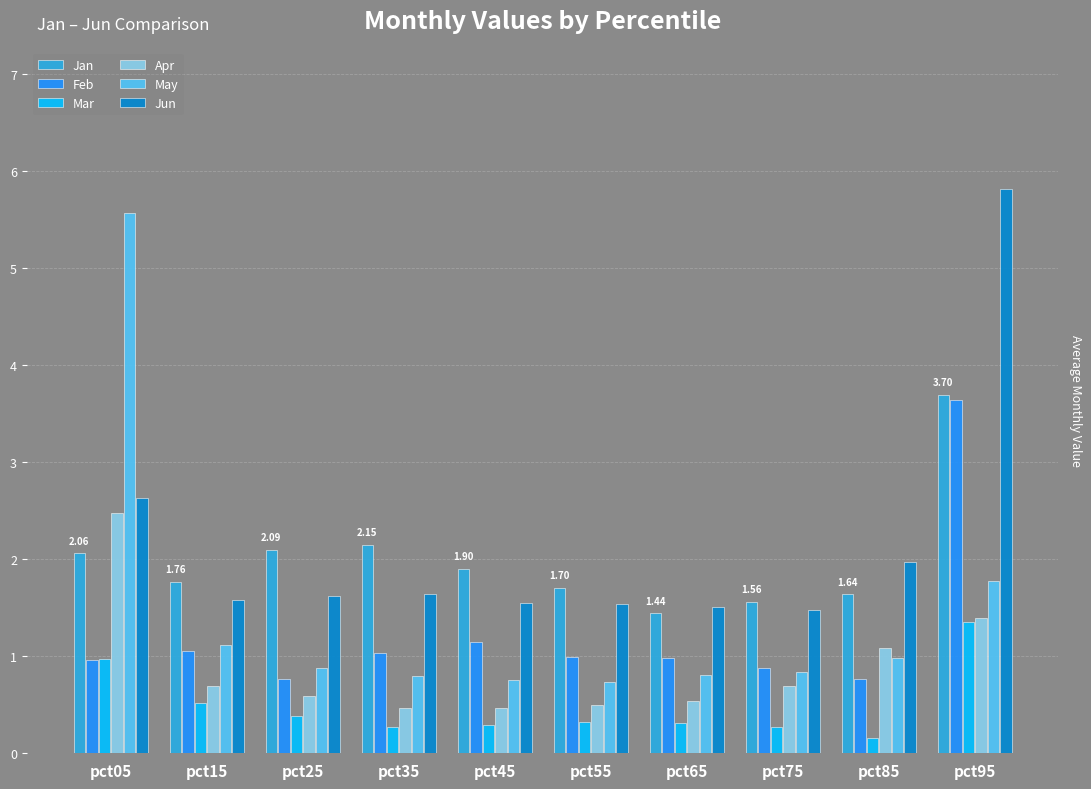

What is the difference between the highest and lowest values at pct25?

1.7